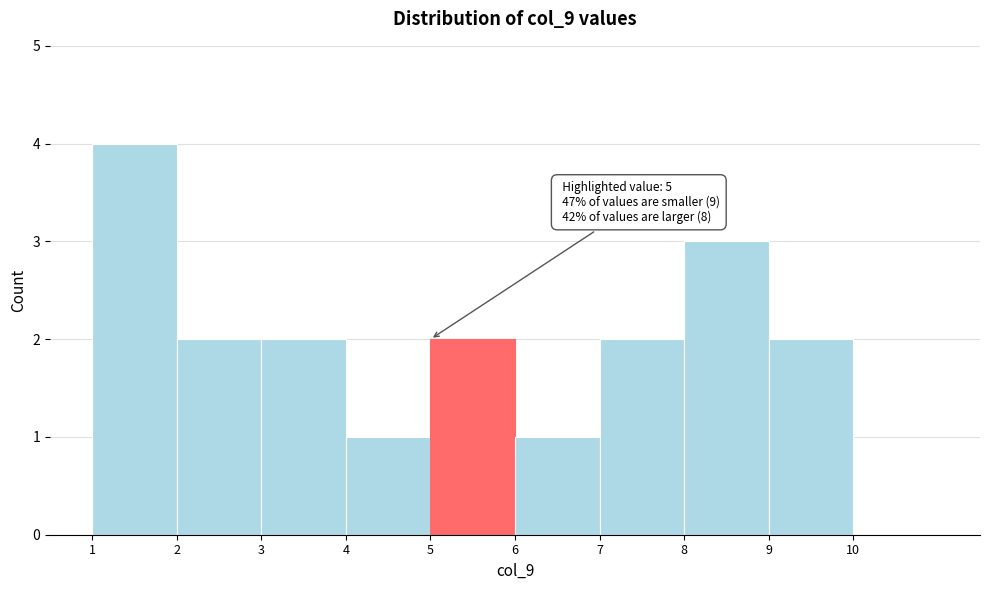

Over which range of the x-axis is the bar tallest?

1 to 2